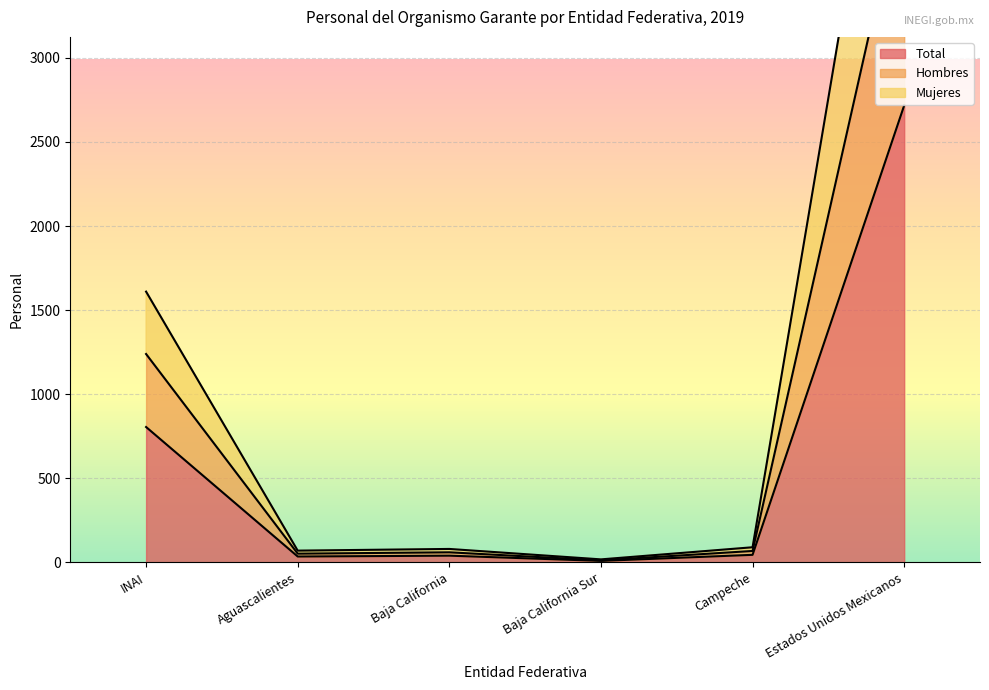

Is it true that Total equals 4692 at Estados Unidos Mexicanos?

False